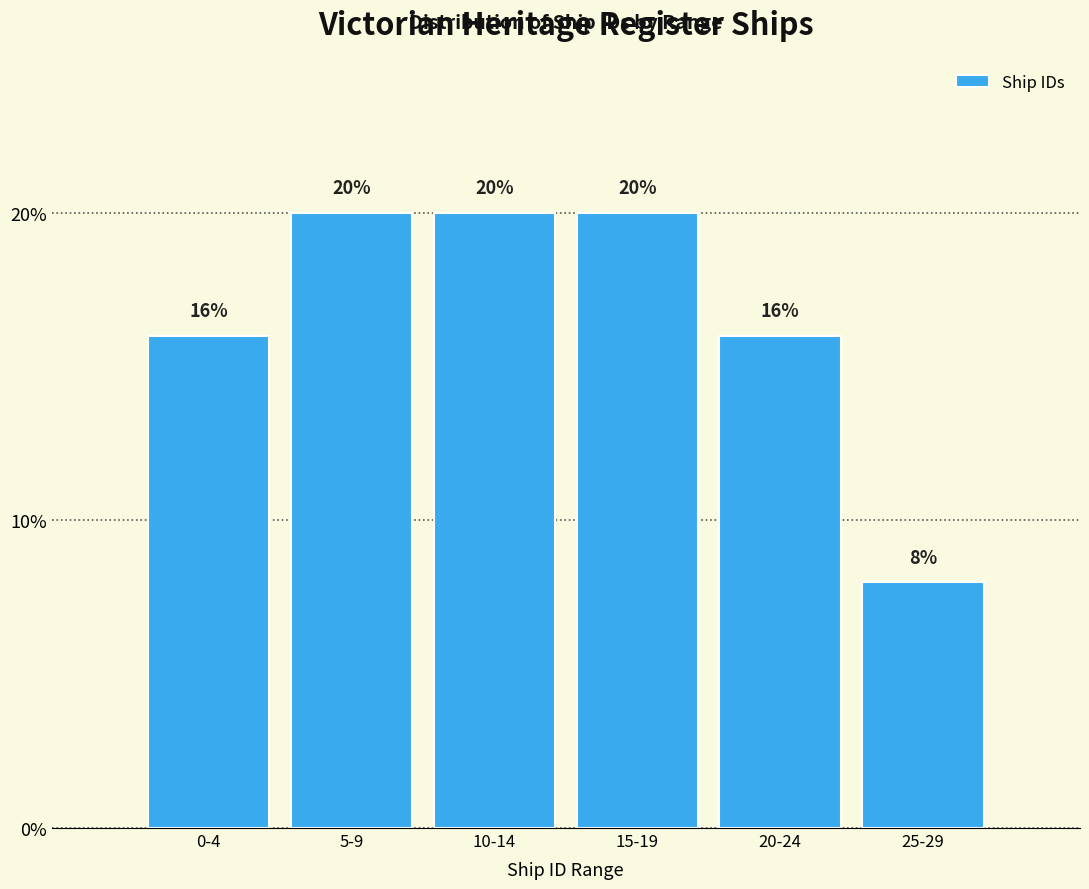

Reading right to left, extract all data points from this chart.

25-29=8	20-24=16	15-19=20	10-14=20	5-9=20	0-4=16